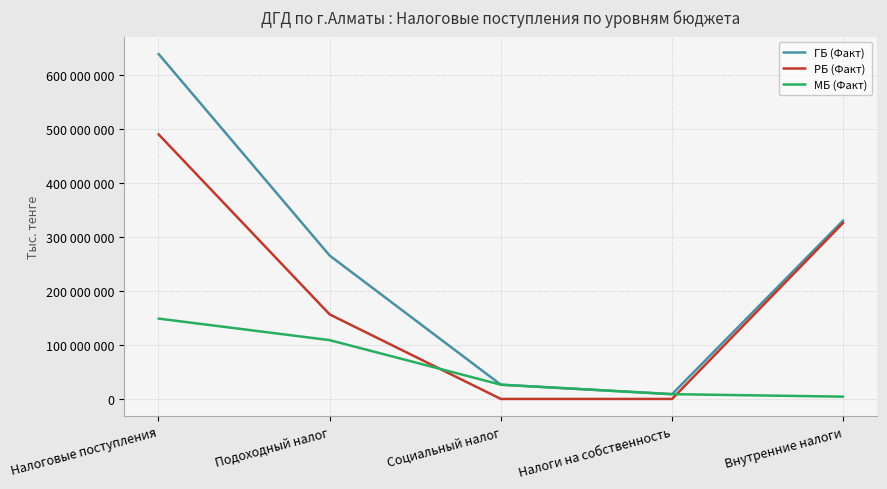

What are all the series names shown in the legend?

ГБ (Факт), РБ (Факт), МБ (Факт)